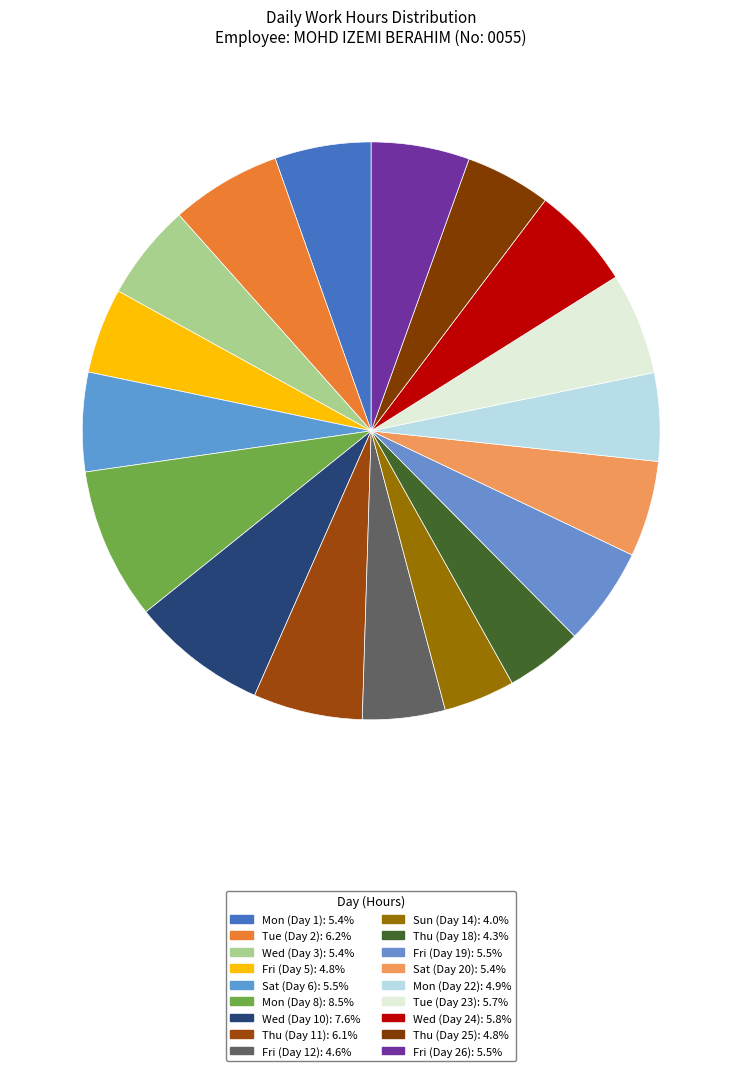

Which category has the biggest portion of the pie?

Mon (Day 8)